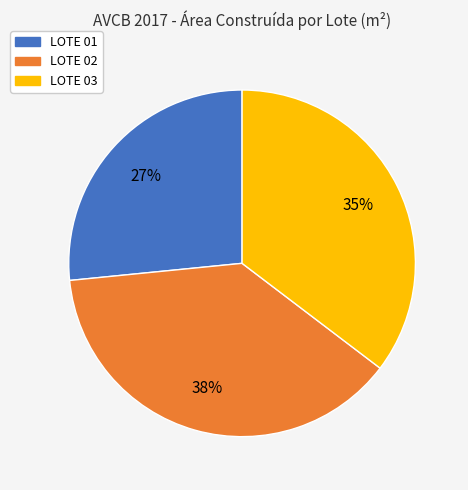

To the nearest percent, what percentage of the pie is LOTE 03?

35%